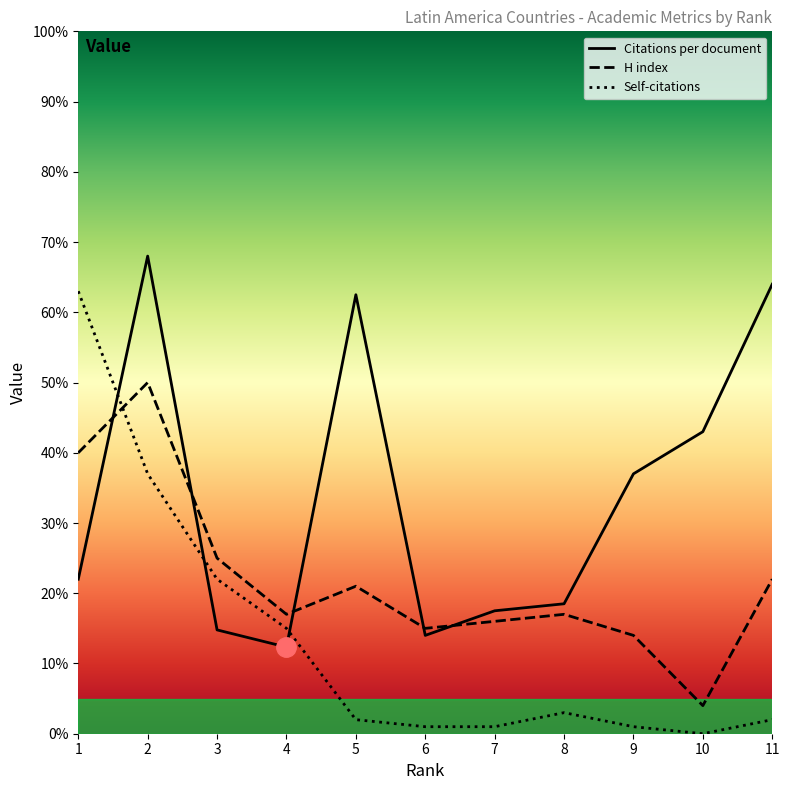

How many data points in Self-citations are above 2?

5